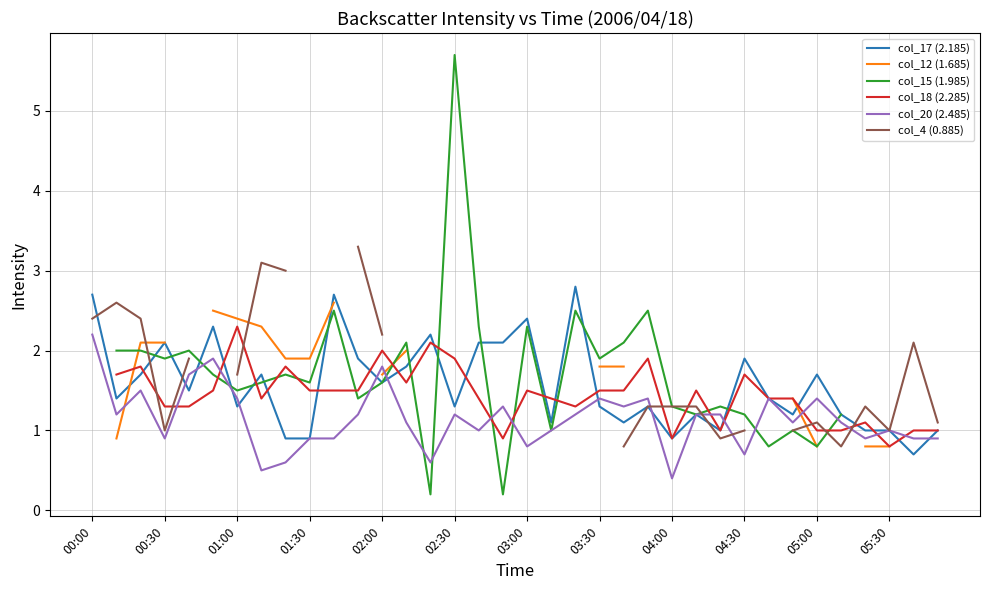

In col_18 (2.285), how many points are lower than both neighbors (excluding endpoints)?

7